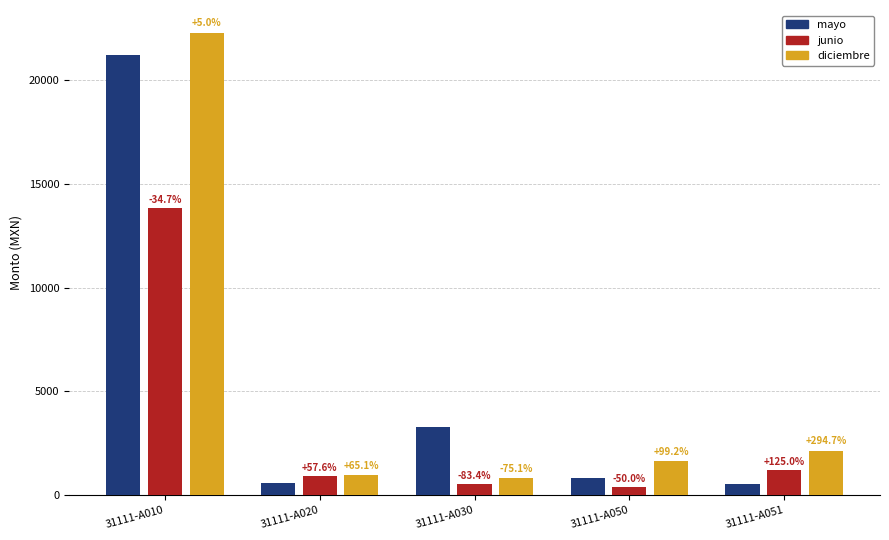

How many bars are there in total?

15